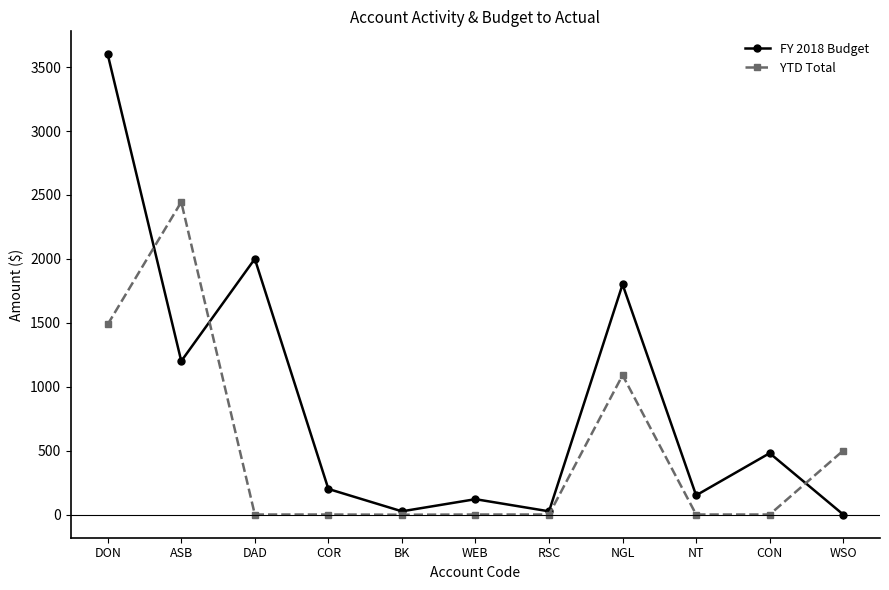

Rank the series by their average value, from lowest to highest.

YTD Total, FY 2018 Budget